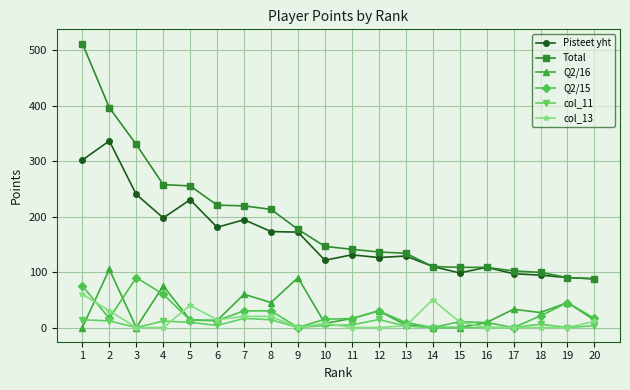

Is the value of col_13 at 5 greater than the value of Q2/16 at 5?

Yes